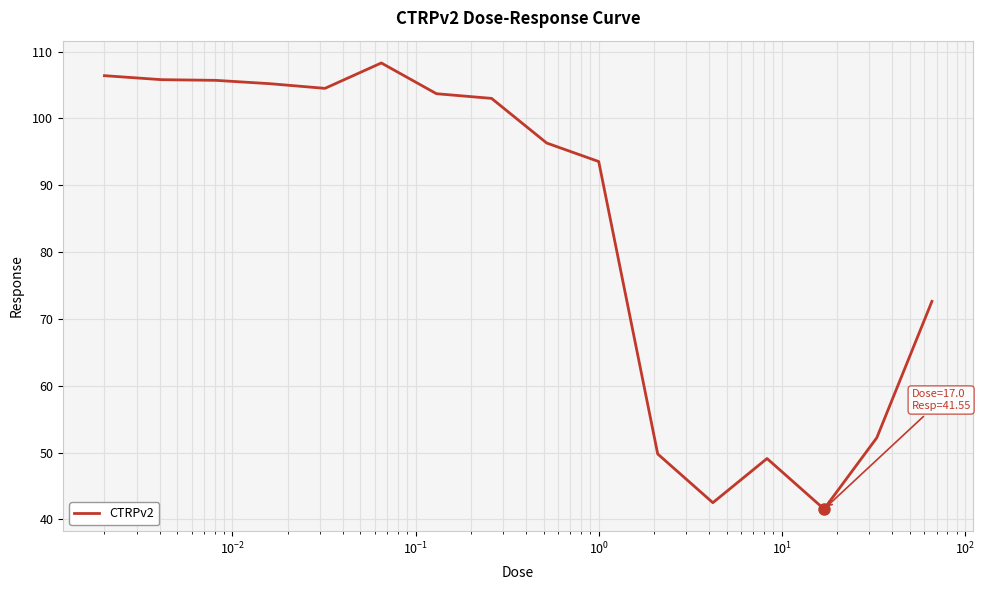

What is the greatest value displayed?

108.3